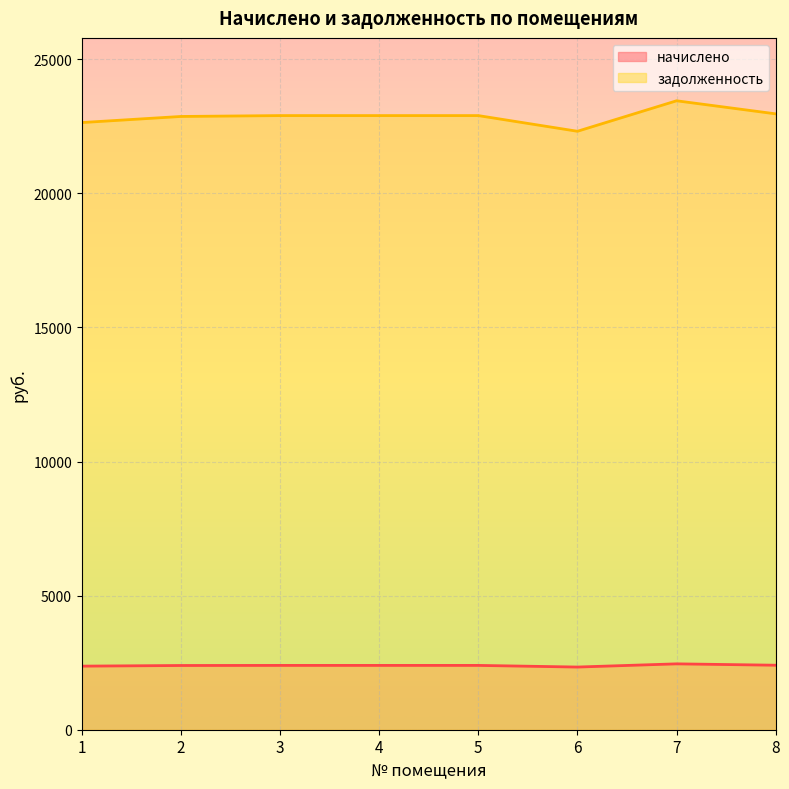

True or false: задолженность has a value of 33923.6 at 4.

False